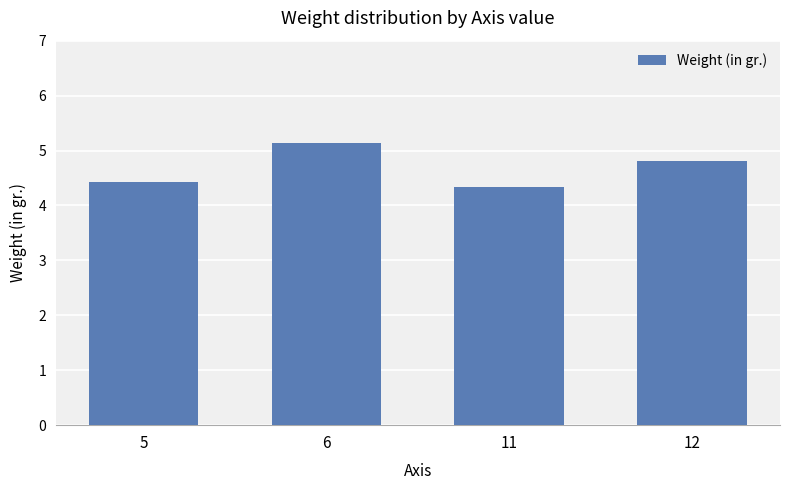

The chart shows a value of 5.1 at 6. True or false?

True